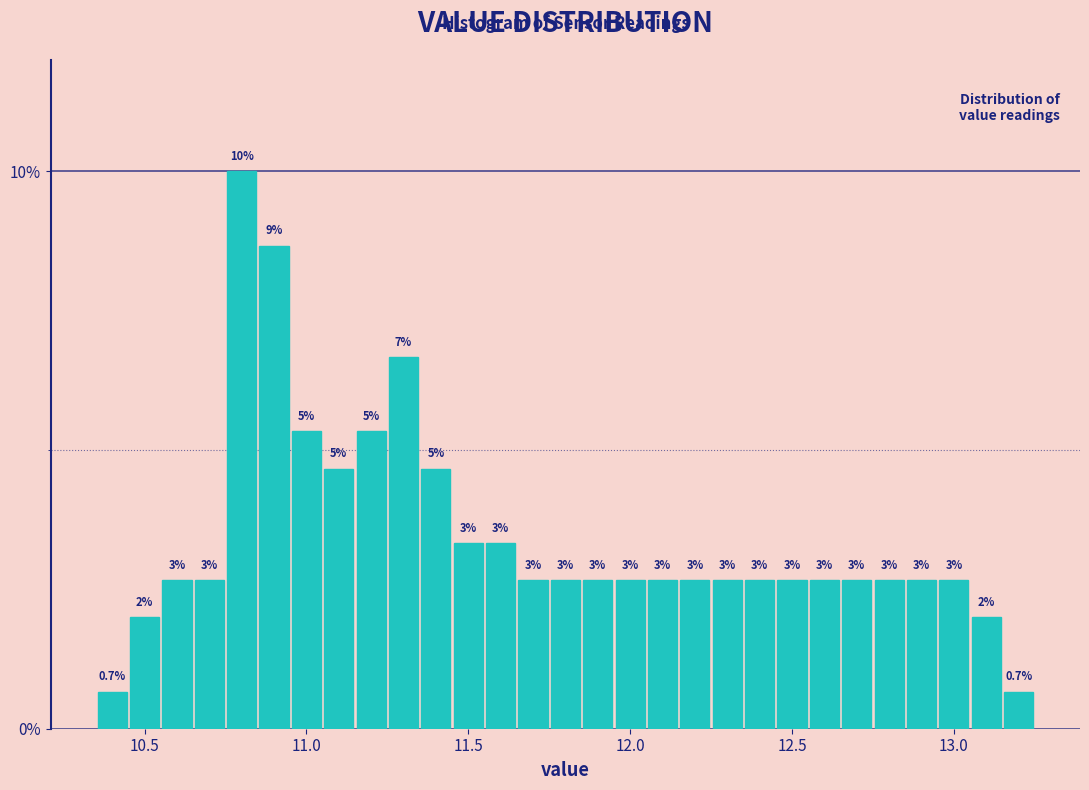

Around what value on the x-axis is the tallest bar? Give the approximate position of its centre, as read against the axis.

10.80